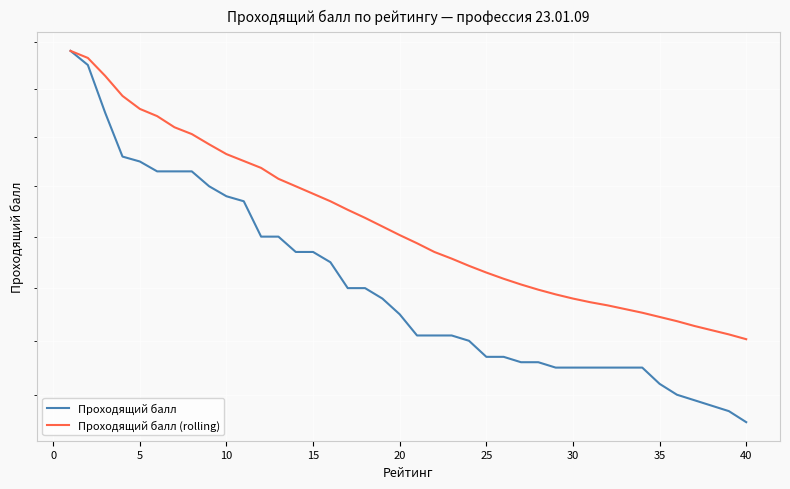

Where is Проходящий балл nearest to the value 4?

40